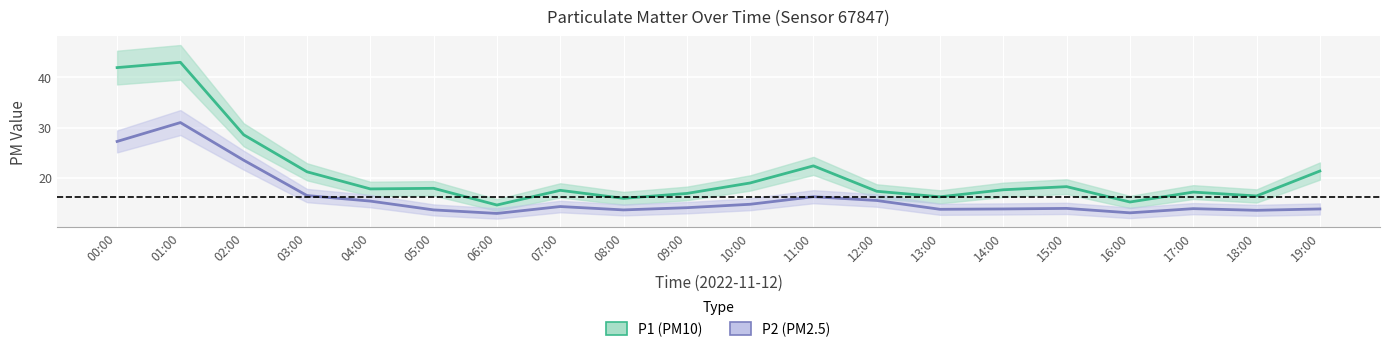

What is the value of the P2 point at the 18th from the left?

13.9